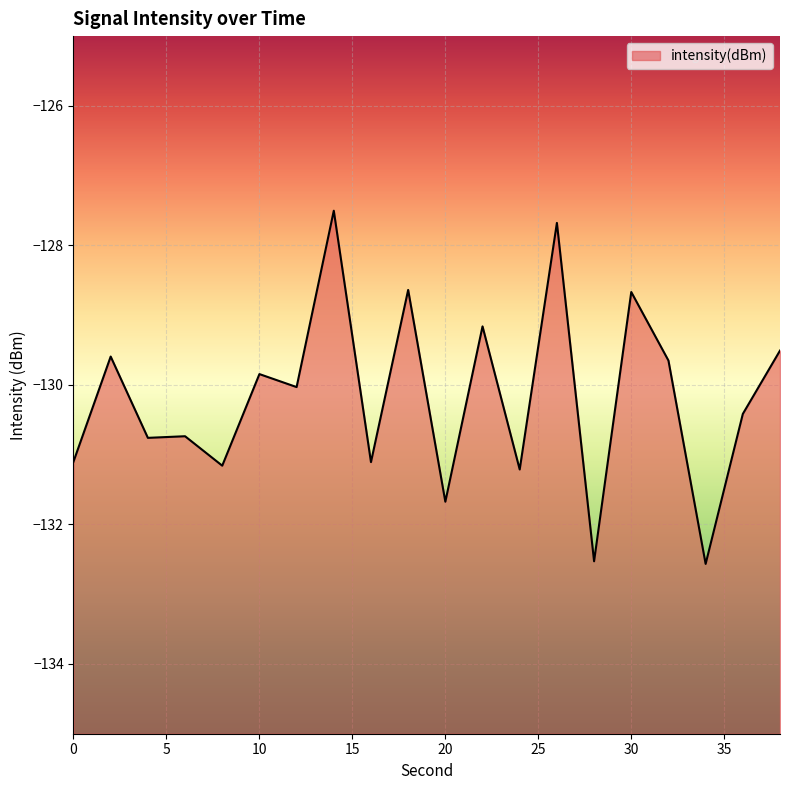

What is the smallest value displayed?

-132.6